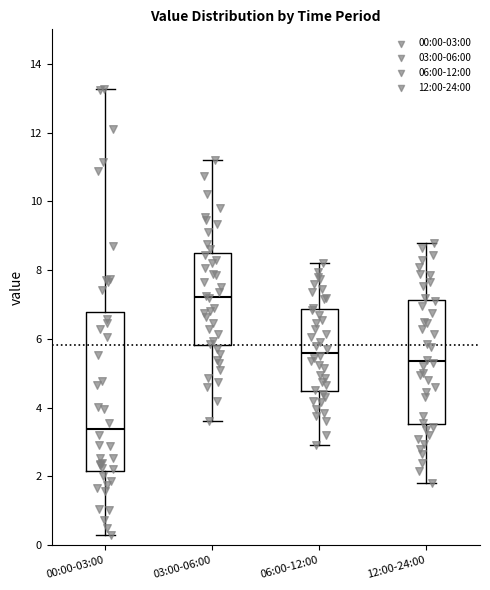

Reading left to right, read every box against the y-axis: the position of its median line, the range the box covers, and the ends of its whiskers. The values are not printed on the chart, so give them approximately, as read against the axis.

00:00-03:00: median 3.4, box 2.2 to 6.8, whiskers 0.4 to 13.2
03:00-06:00: median 7.2, box 5.8 to 8.4, whiskers 3.6 to 11.2
06:00-12:00: median 5.6, box 4.4 to 6.8, whiskers 3.0 to 8.2
12:00-24:00: median 5.4, box 3.6 to 7.2, whiskers 1.8 to 8.8